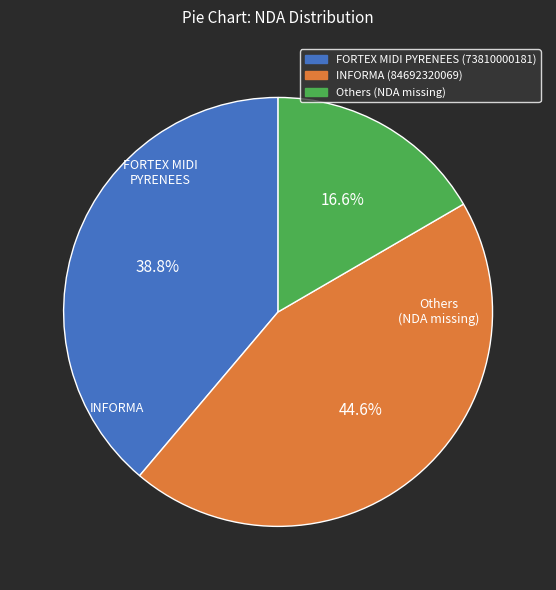

Which slice is the smallest?

Others (NDA missing)